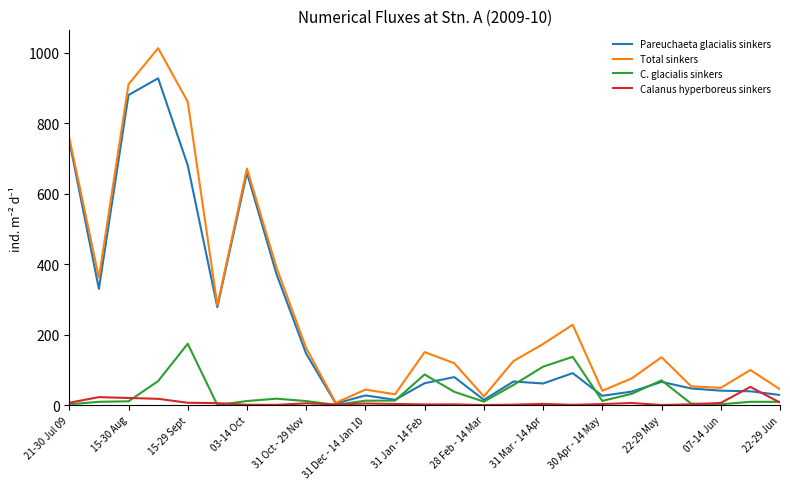

How many lines are shown in the chart?

4